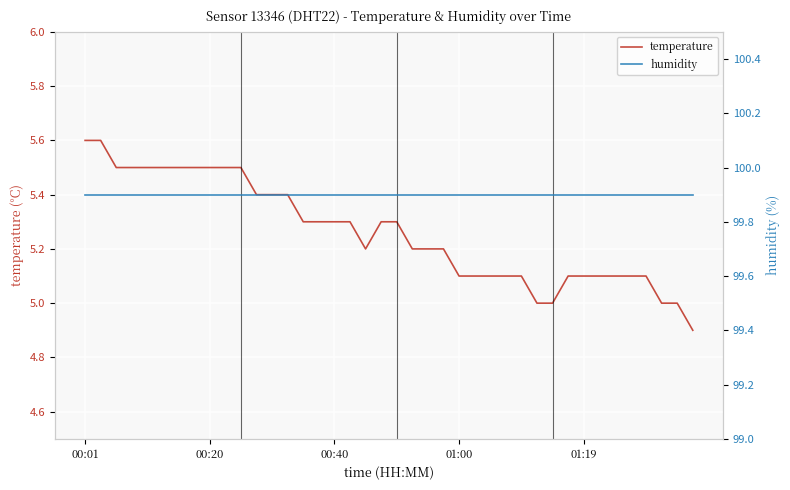

Is this an area chart (filled region under the line)?

No